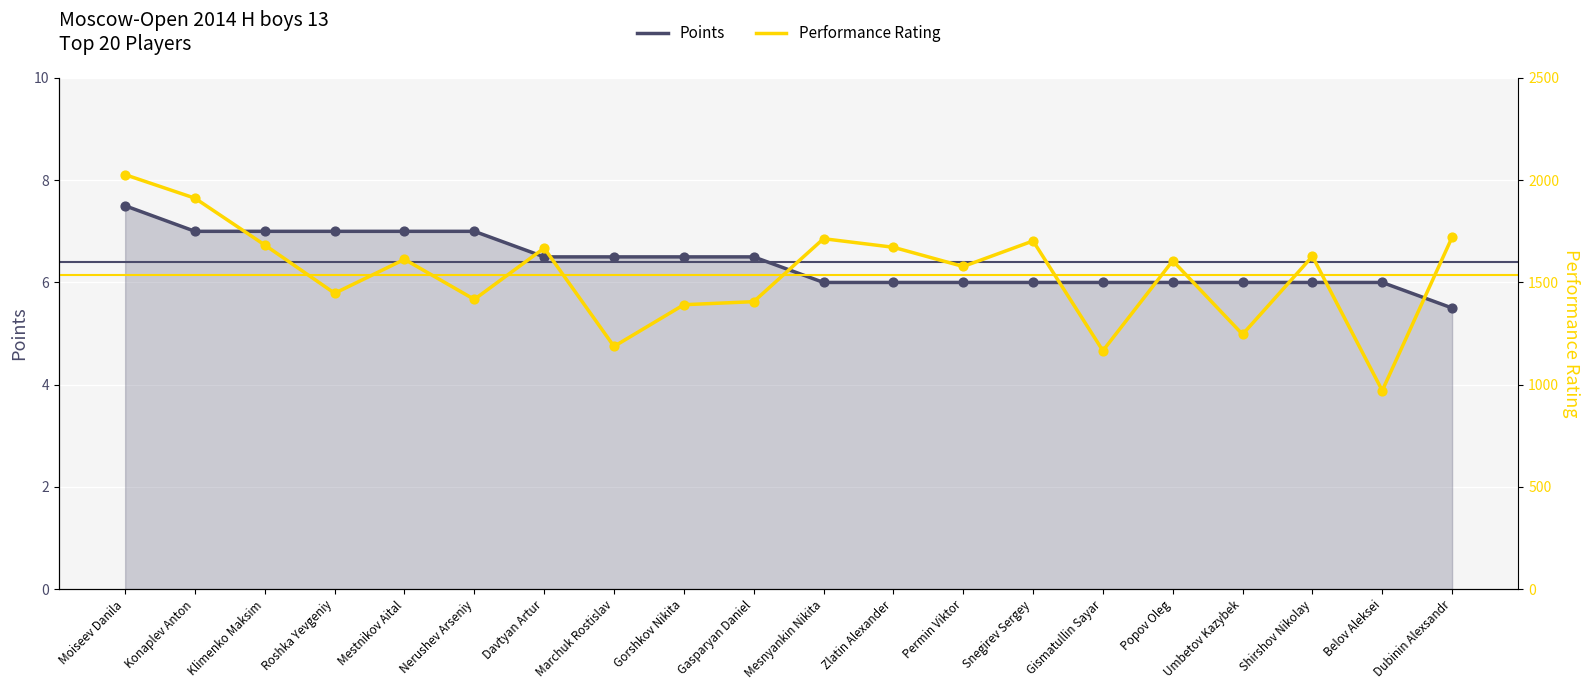

At how many categories does at least one series exceed 1586?

11